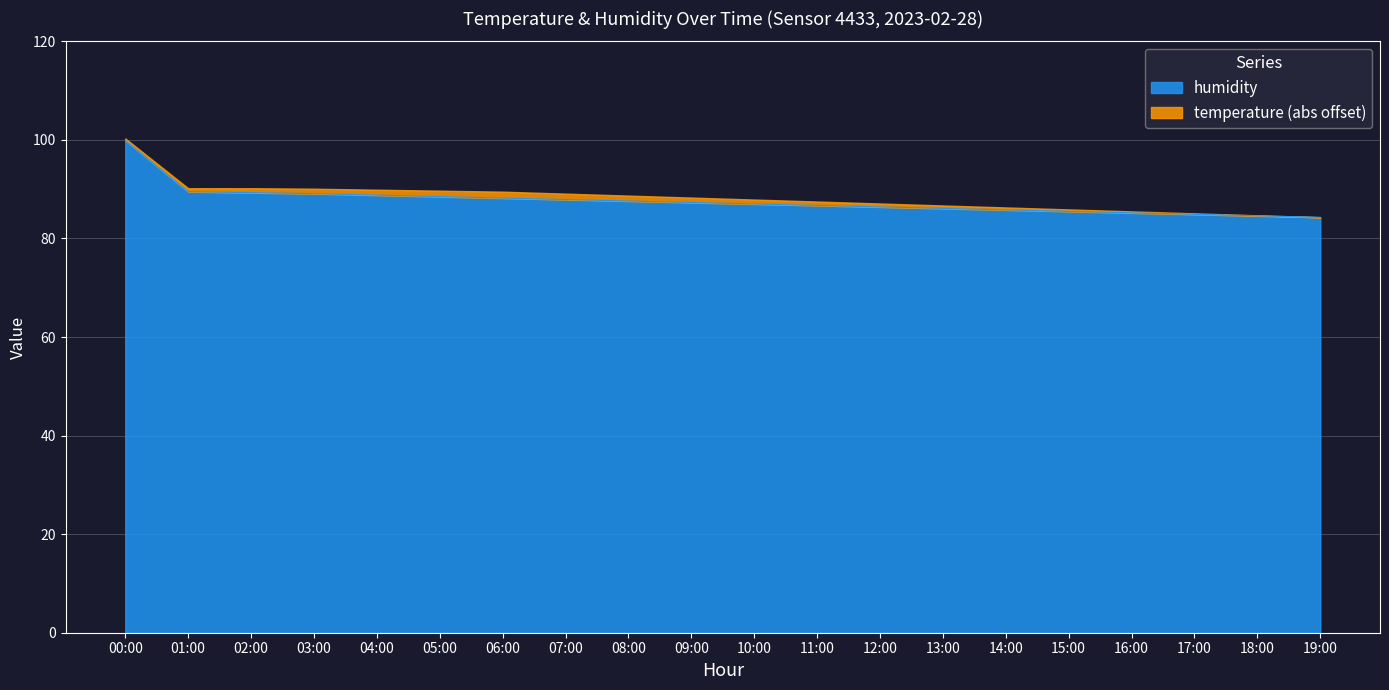

The value at 03:00 is 36.5. True or false?

False